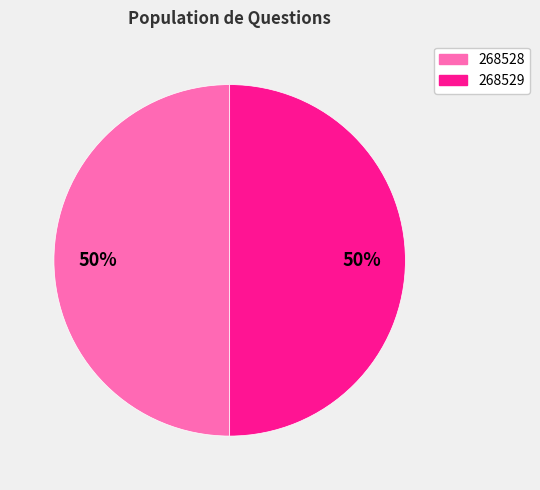

How many slices are in this pie chart?

2